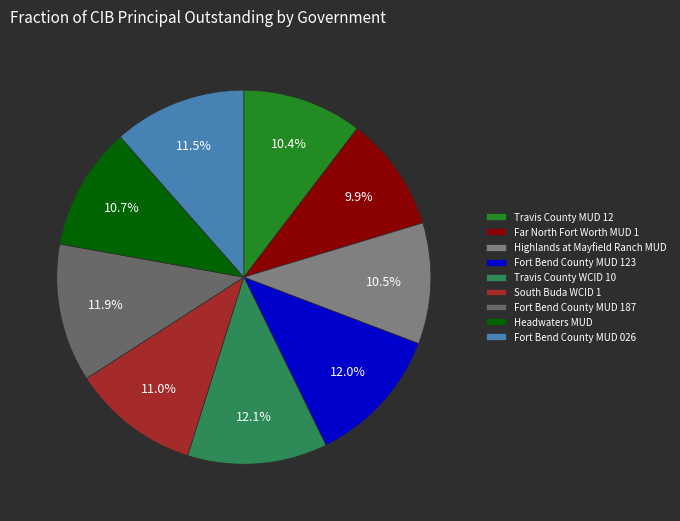

Is it true that Fort Bend County MUD 026 is 17% of the pie?

False